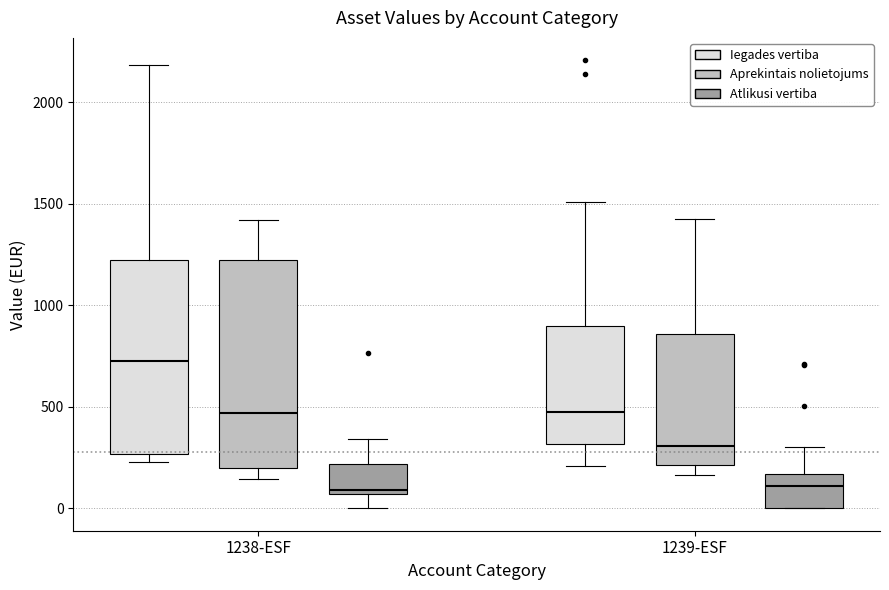

Reading left to right, read every box against the y-axis: the position of its median line, the range the box covers, and the ends of its whiskers. The values are not printed on the chart, so give them approximately, as read against the axis.

1238-ESF (Iegades vertiba): median 750, box 250 to 1250, whiskers 250 (just below the box's lower edge) to 2200
1238-ESF (Aprekintais nolietojums): median 450, box 200 to 1250, whiskers 150 to 1400
1238-ESF (Atlikusi vertiba): median 100, box 50 to 200, whiskers 0 to 350
1239-ESF (Iegades vertiba): median 500, box 300 to 900, whiskers 200 to 1500
1239-ESF (Aprekintais nolietojums): median 300, box 200 to 850, whiskers 150 to 1450
1239-ESF (Atlikusi vertiba): median 100, box 0 to 150, whiskers 0 to 300